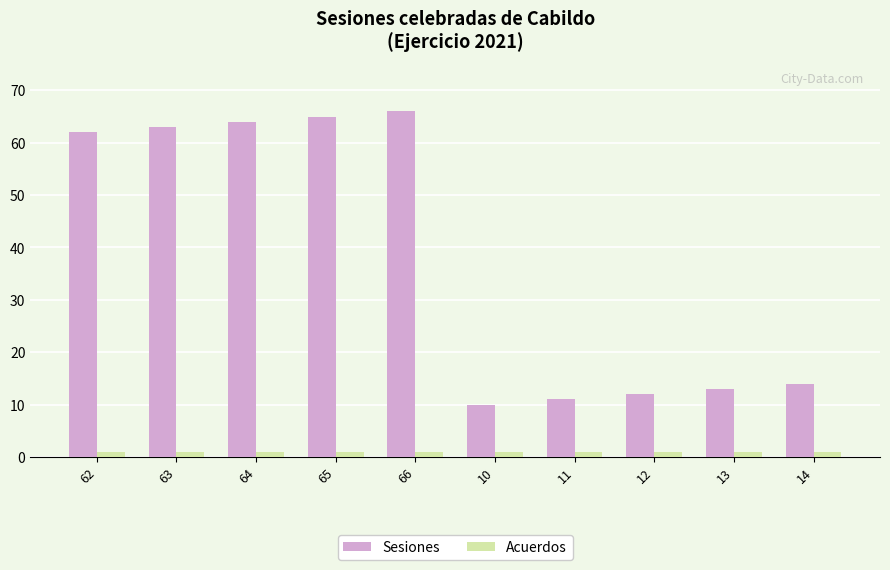

What is the value of the Sesiones bar at the 6th from the left?

10